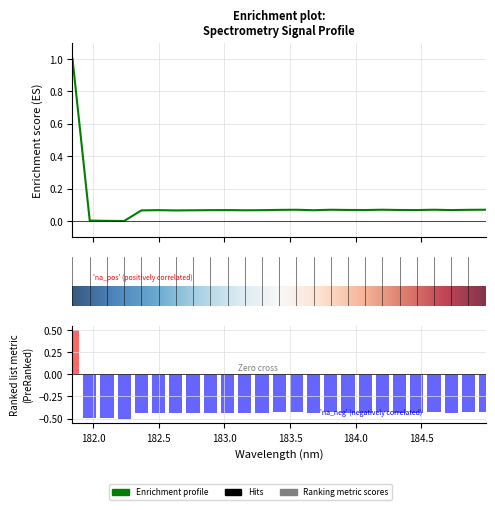

What is the difference between the maximum and second lowest values?

1.0